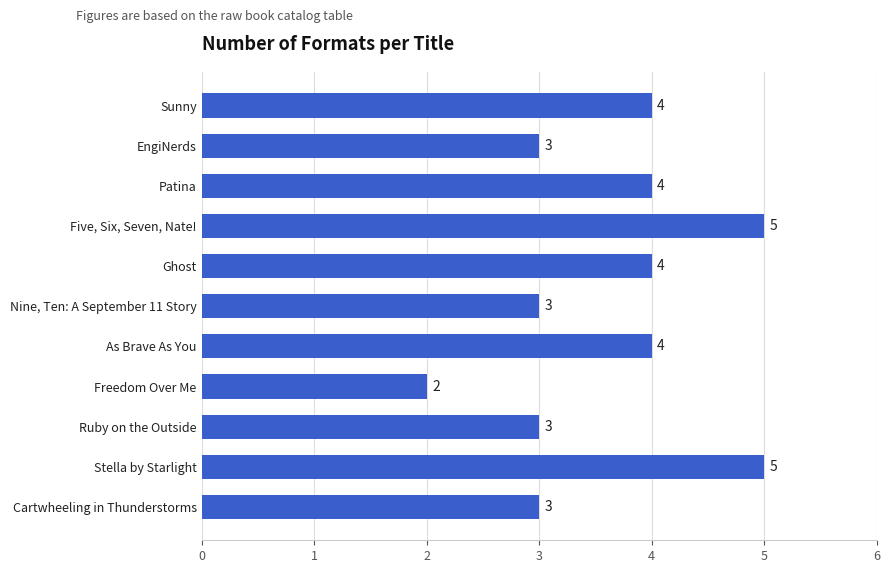

What is the difference between the maximum and minimum values?

3